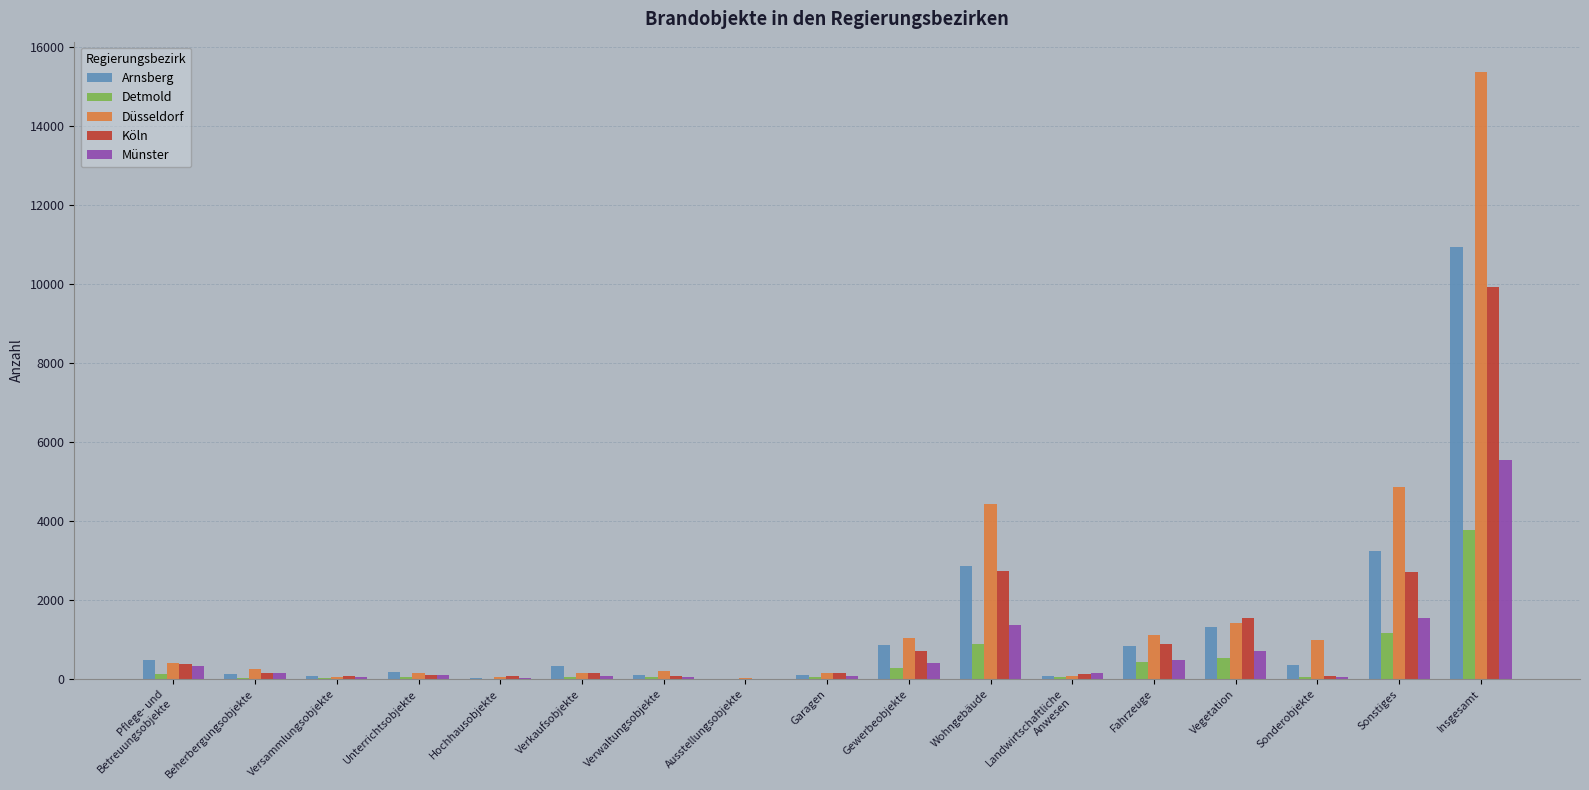

Which series has the widest spread of values?

Düsseldorf